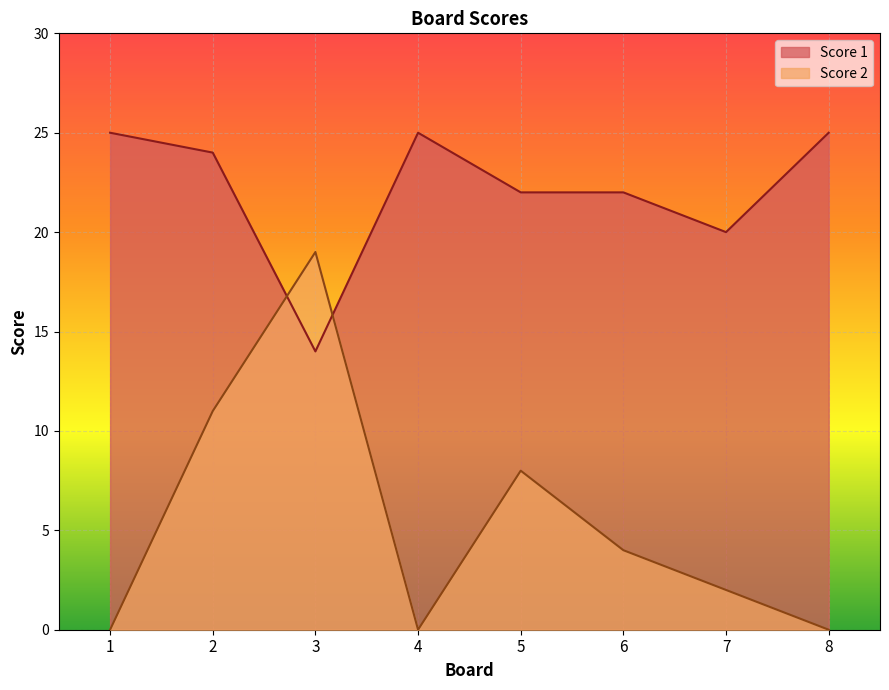

What is the highest value of the Score 2 series?

19